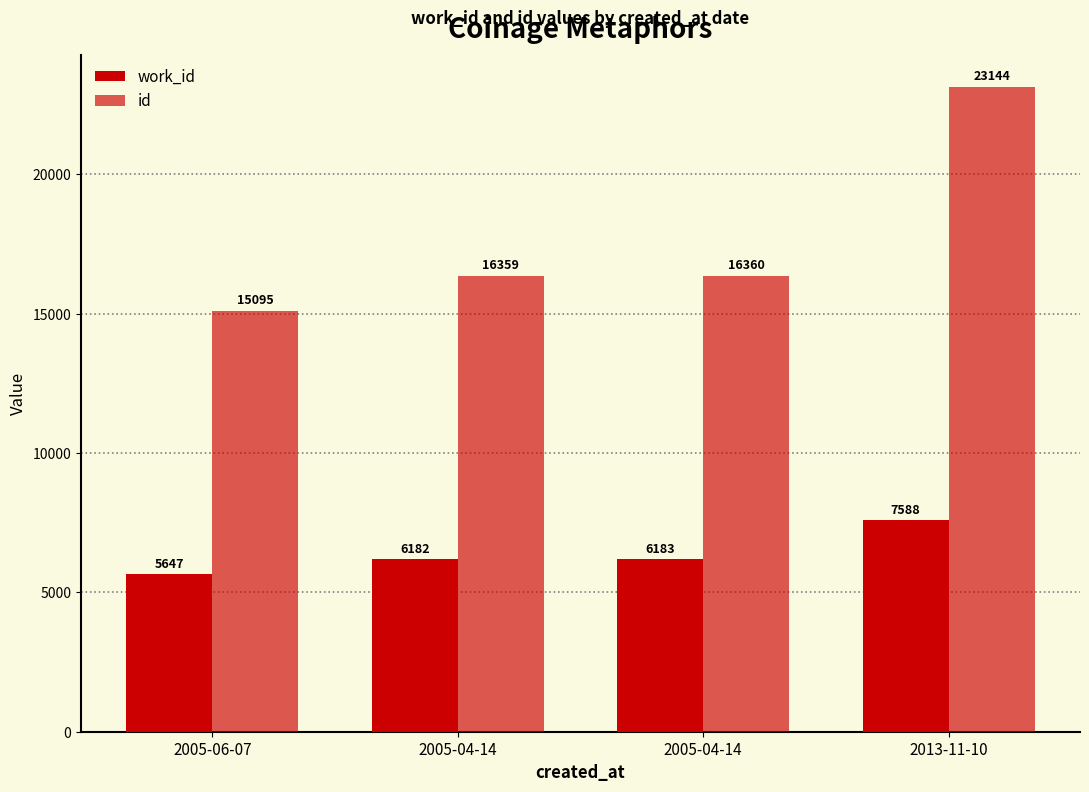

Rank the series by their average value, from highest to lowest.

id, work_id